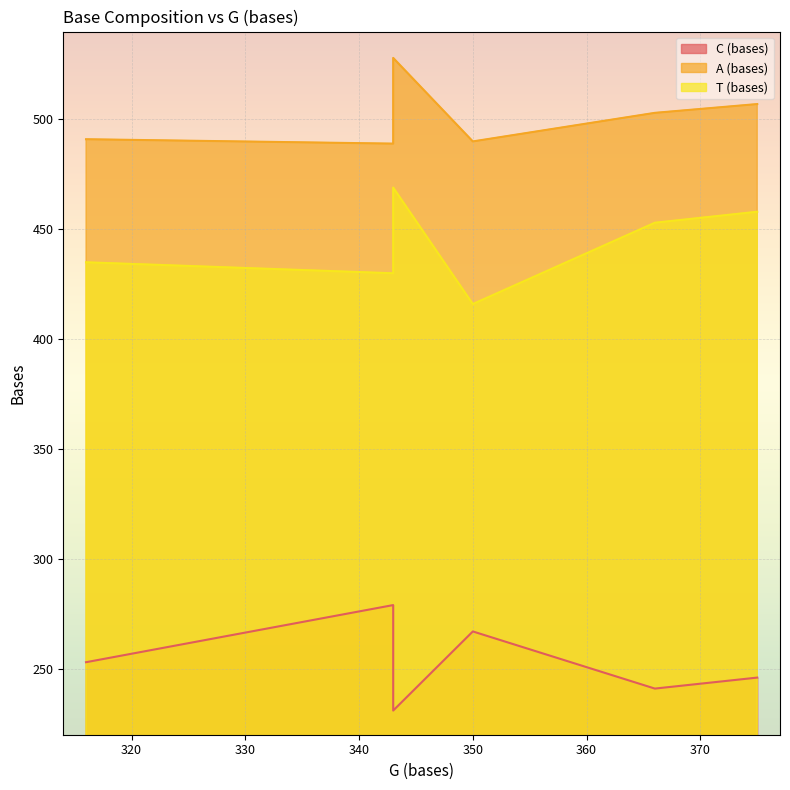

True or false: T (bases) and C (bases) cross at least once.

False